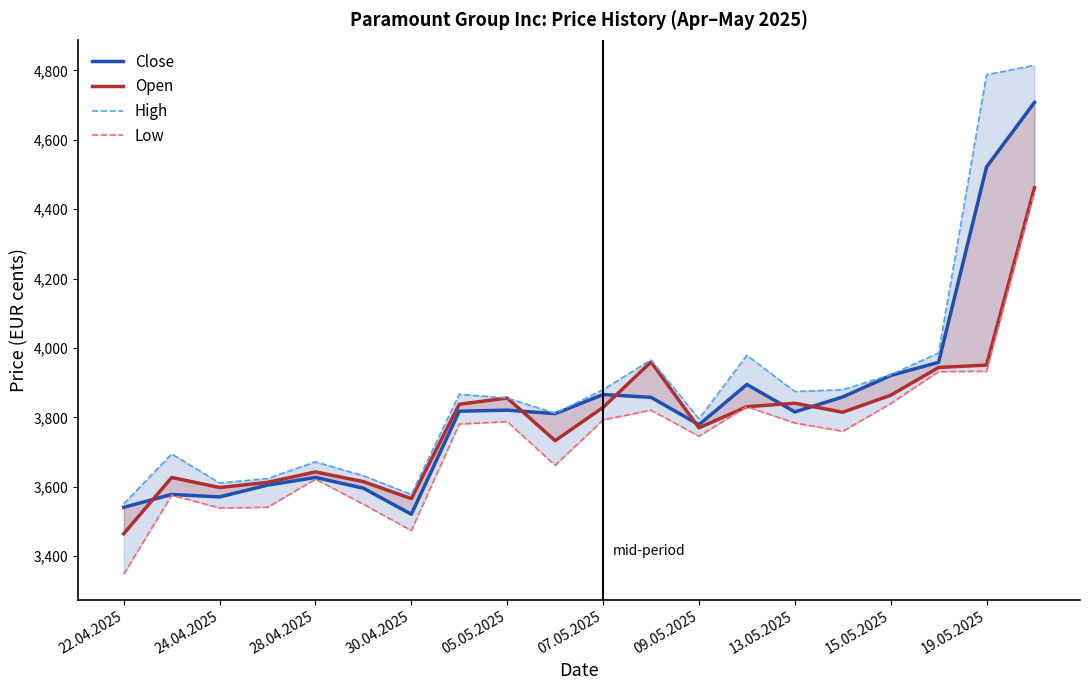

True or false: Close has a value of 1222 at 30.04.2025.

False